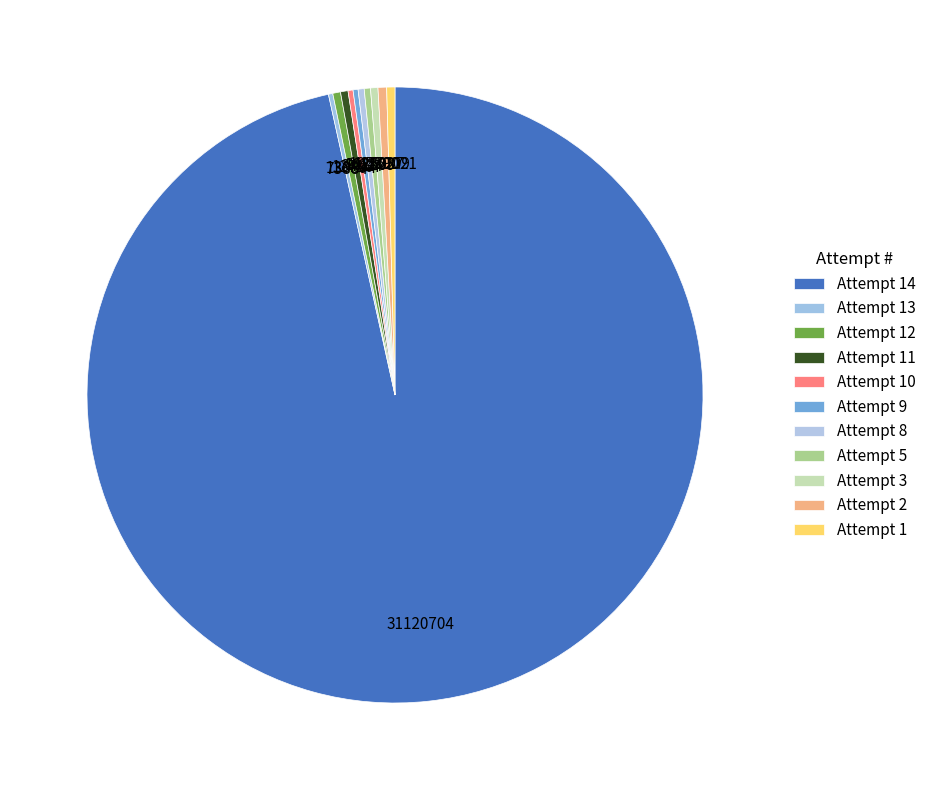

What is the change in value from Attempt 14 to Attempt 5?

-31014999